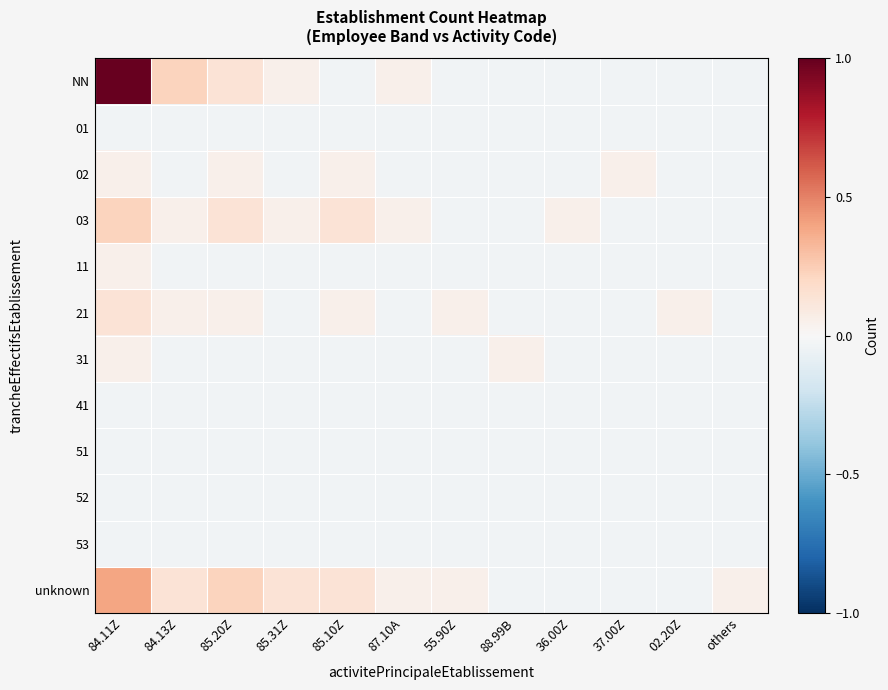

At how many categories does at least one series exceed 0?

12